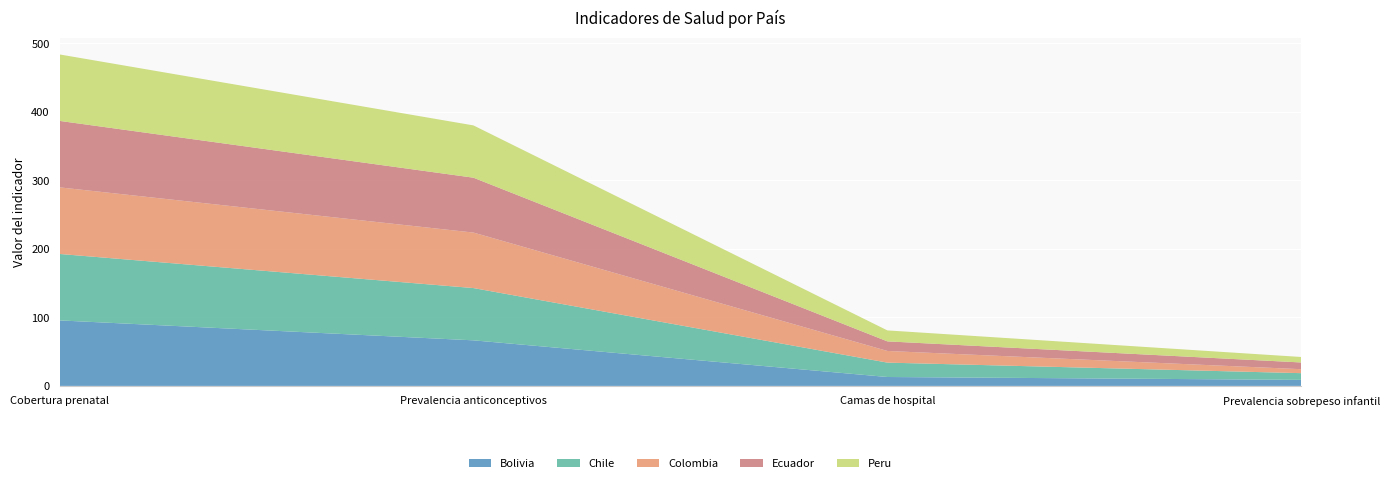

Reading left to right, what are all the values shown in this chart?

Bolivia: Cobertura prenatal=95.6	Prevalencia anticonceptivos=66.5	Camas de hospital=13.0	Prevalencia sobrepeso infantil=8.8
Chile: Cobertura prenatal=97.0	Prevalencia anticonceptivos=76.3	Camas de hospital=21.0	Prevalencia sobrepeso infantil=9.8
Colombia: Cobertura prenatal=97.2	Prevalencia anticonceptivos=81.0	Camas de hospital=17.0	Prevalencia sobrepeso infantil=5.8
Ecuador: Cobertura prenatal=97.0	Prevalencia anticonceptivos=80.1	Camas de hospital=14.0	Prevalencia sobrepeso infantil=9.8
Peru: Cobertura prenatal=97.0	Prevalencia anticonceptivos=76.3	Camas de hospital=16.0	Prevalencia sobrepeso infantil=8.0